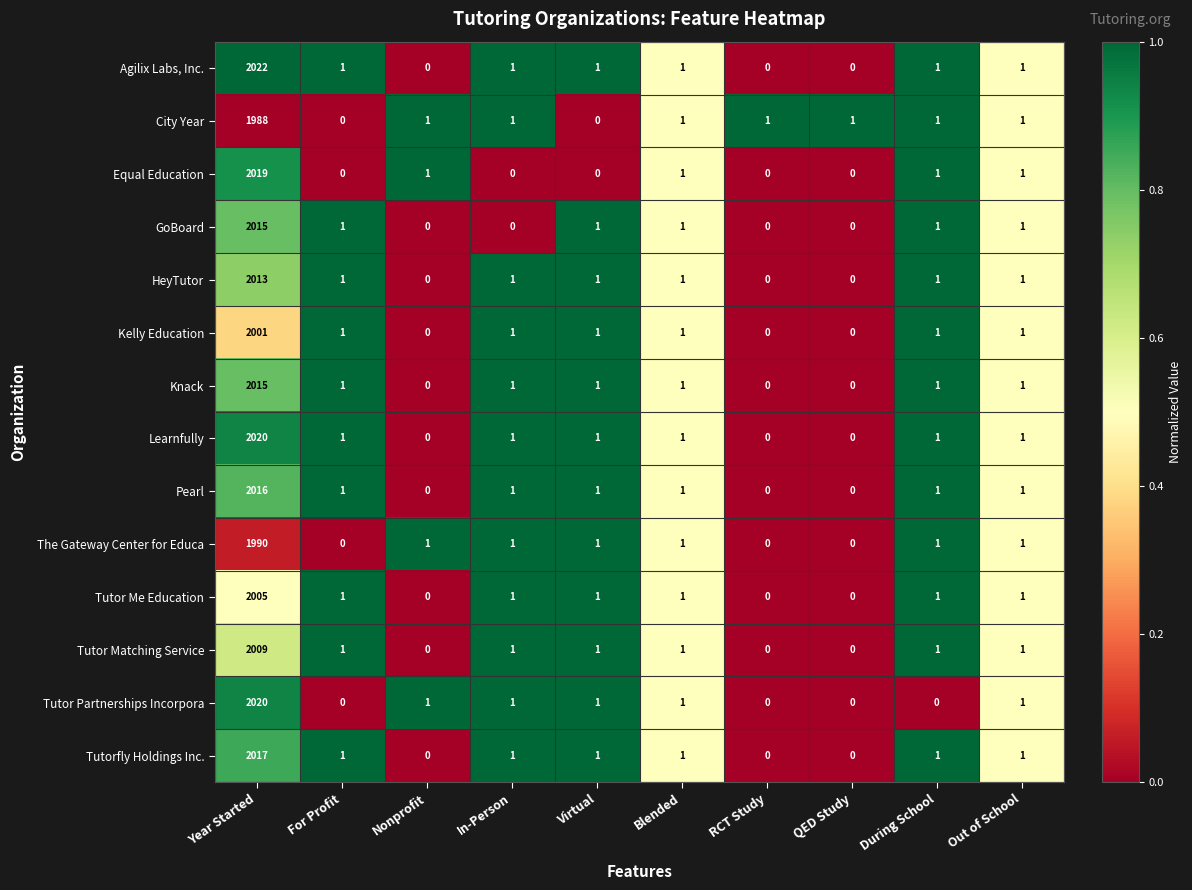

What is the difference between the maximum and second lowest values in the Learnfully series?

2020